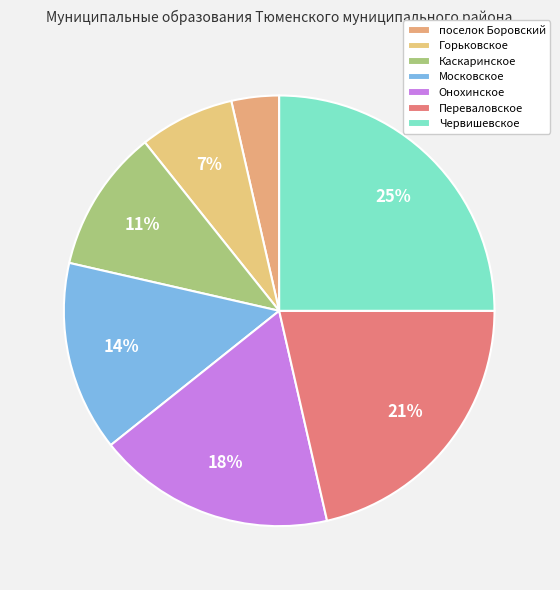

How many segments does this pie chart have?

7